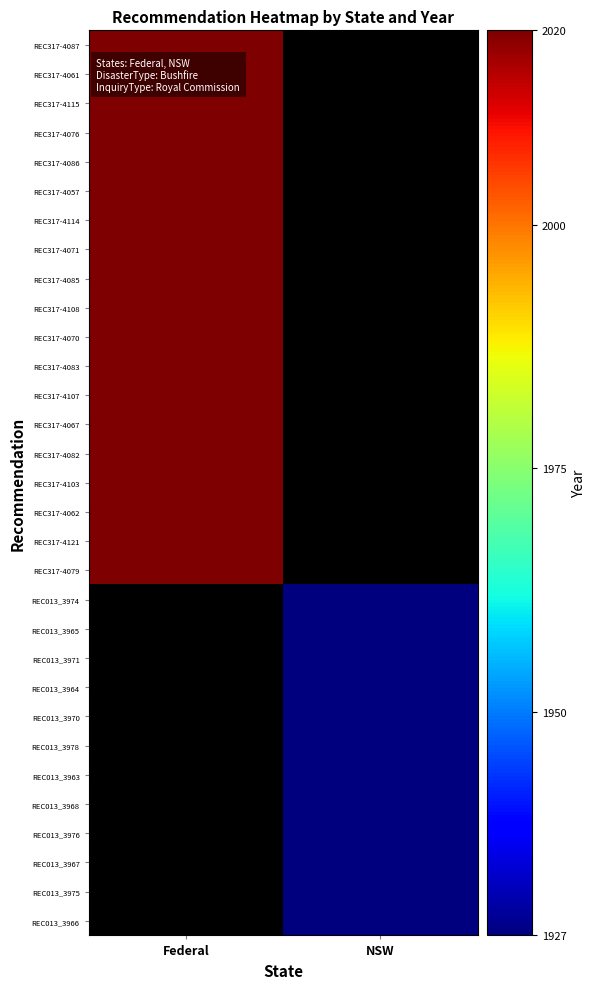

List the labels in order of REC317-4061 value, largest first.

Federal, NSW